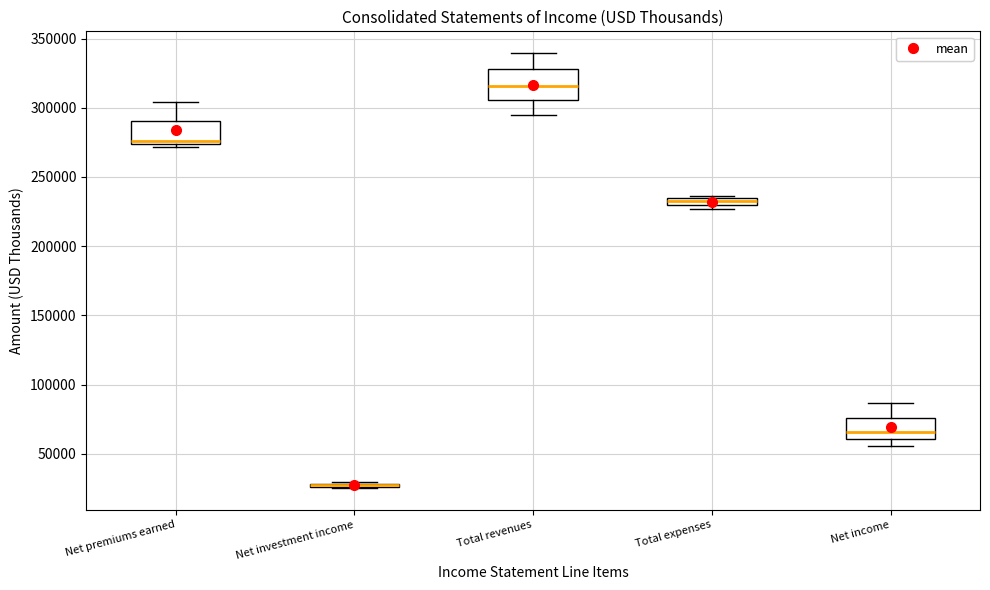

Which box is the tallest, from its lower edge to its upper edge?

Total revenues